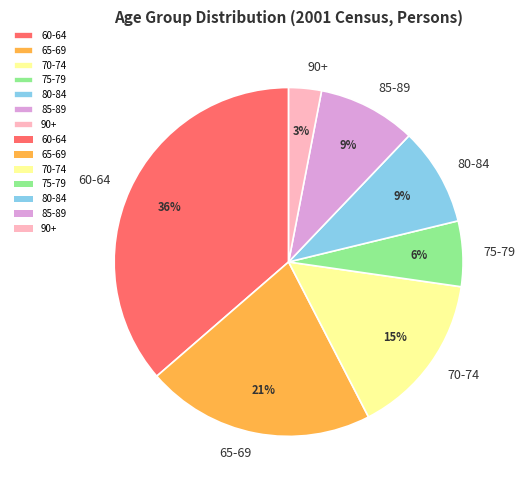

To the nearest percent, what portion does 70-74 represent?

15%